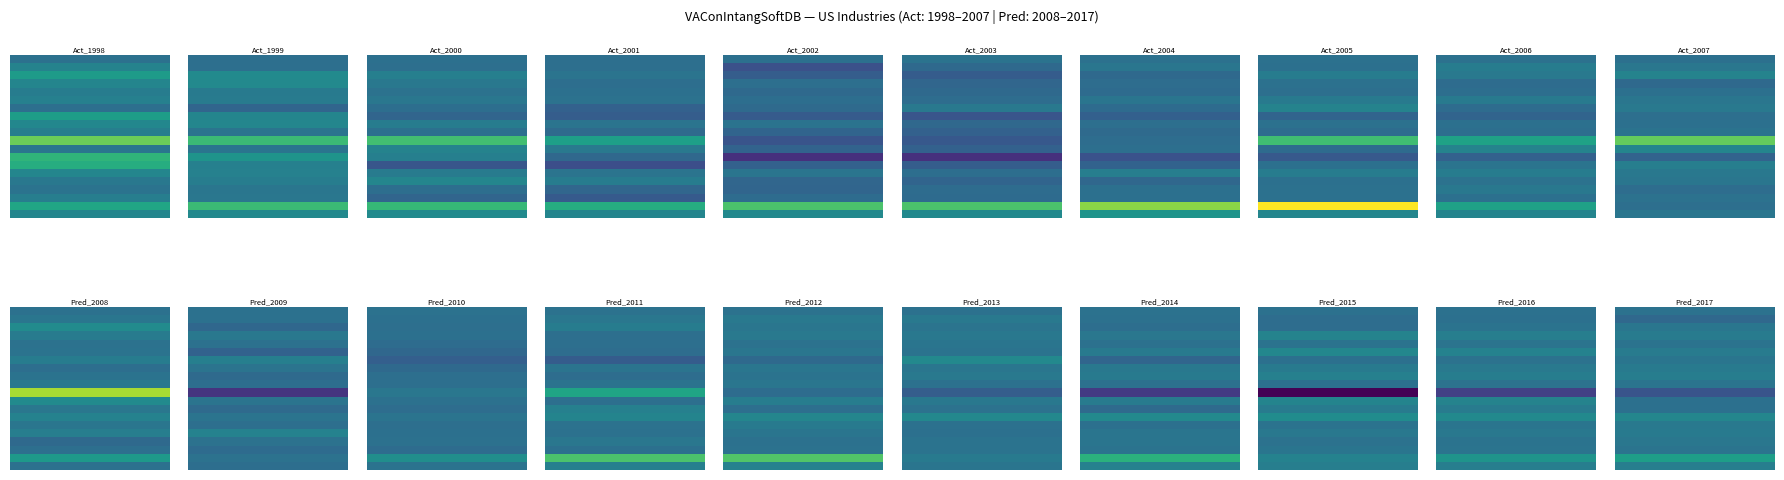

What is the lowest value of the E series?

-0.1